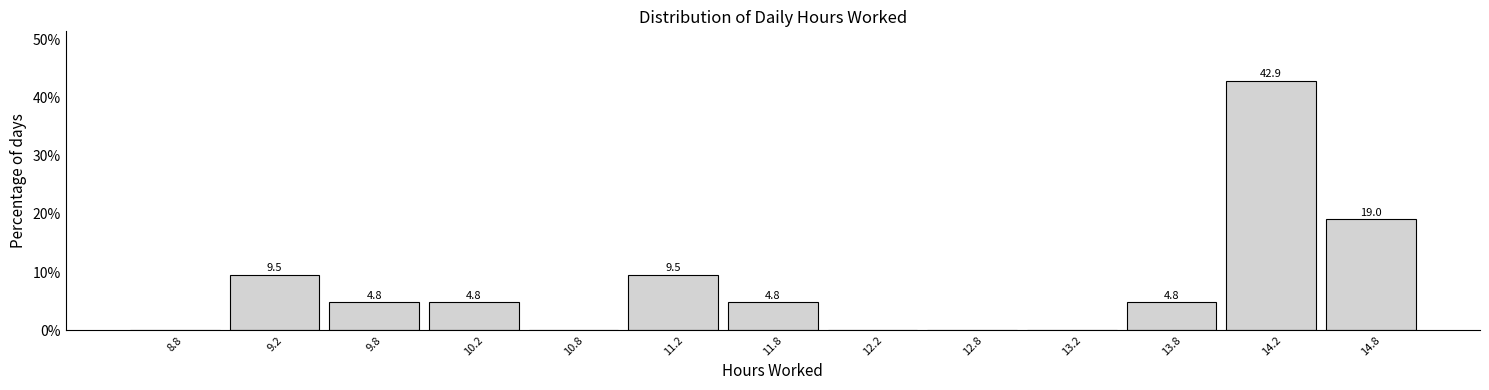

Over which range of the x-axis is the bar tallest?

14.0 to 14.5